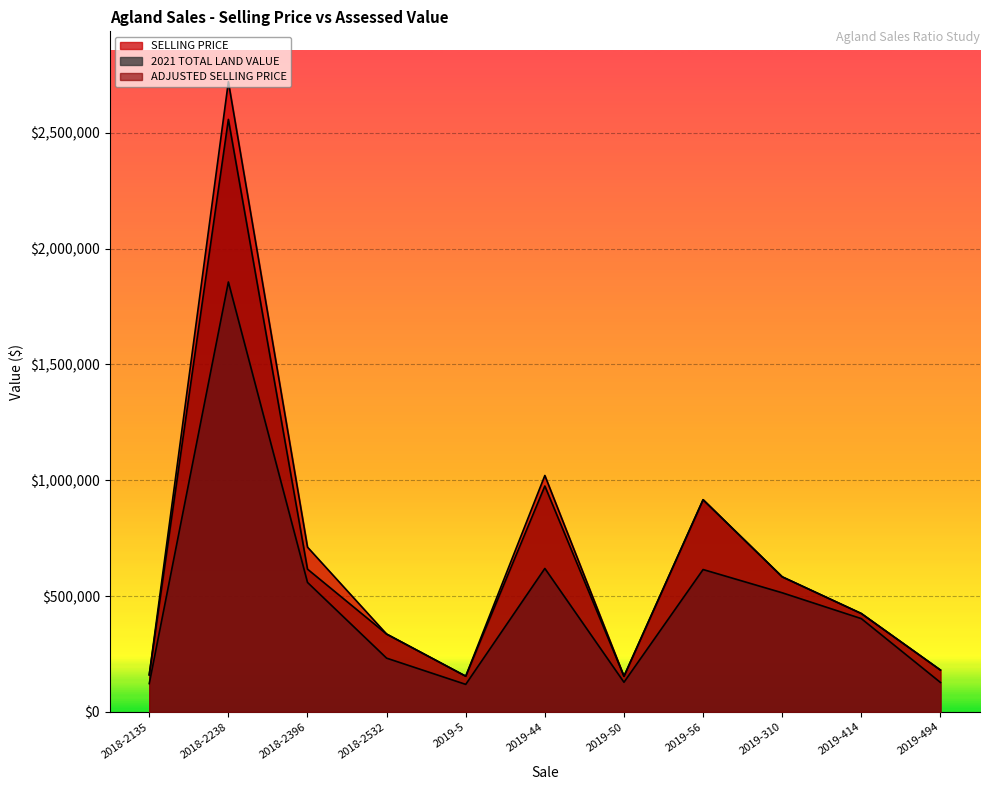

True or false: ADJUSTED SELLING PRICE has a value of 269793.0 at 2018-2396.

False